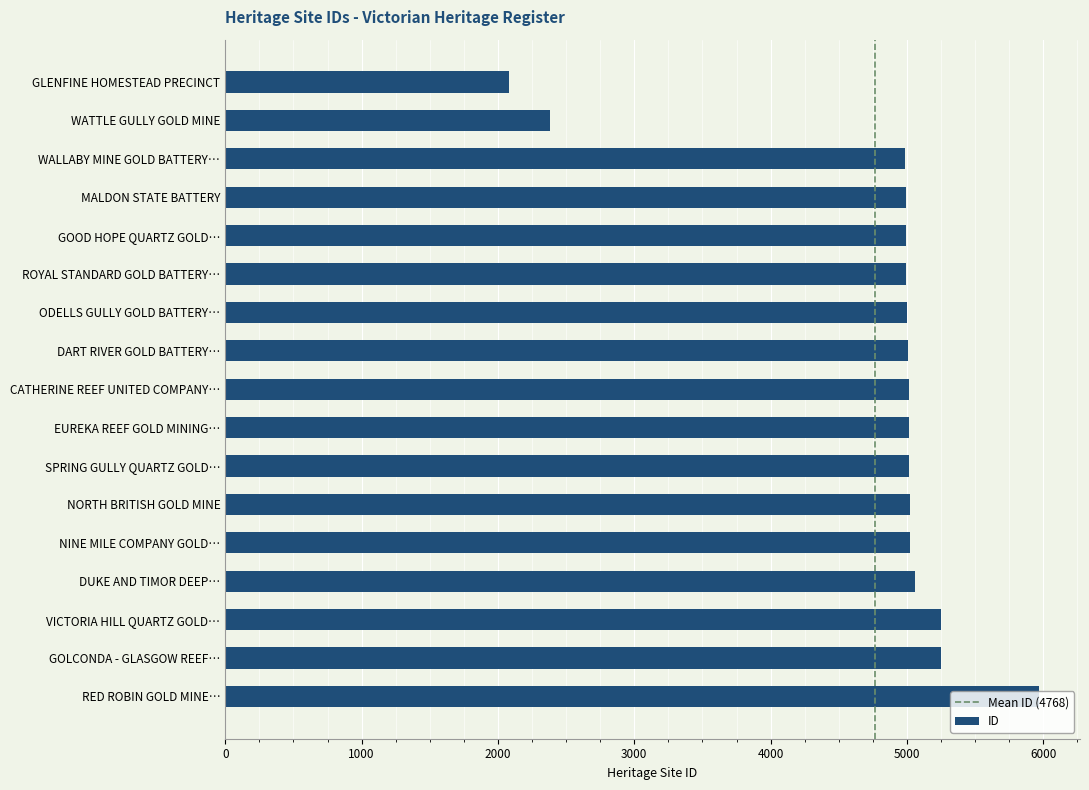

The value at SPRING GULLY QUARTZ GOLD… is 2890. True or false?

False